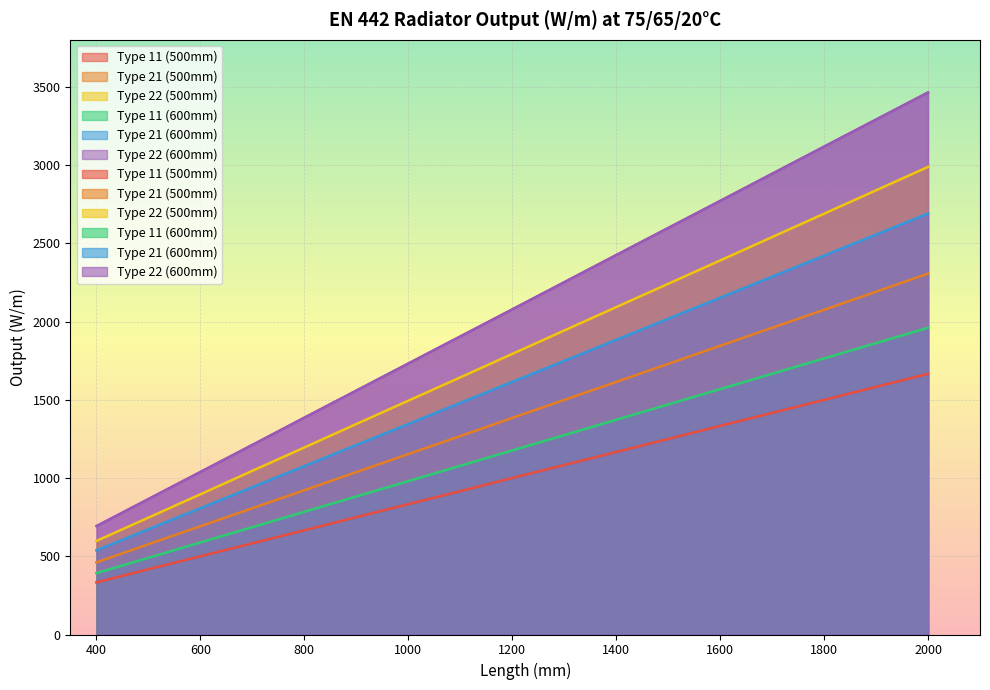

True or false: Type 22 (500mm) and Type 11 (500mm) intersect in this chart.

False